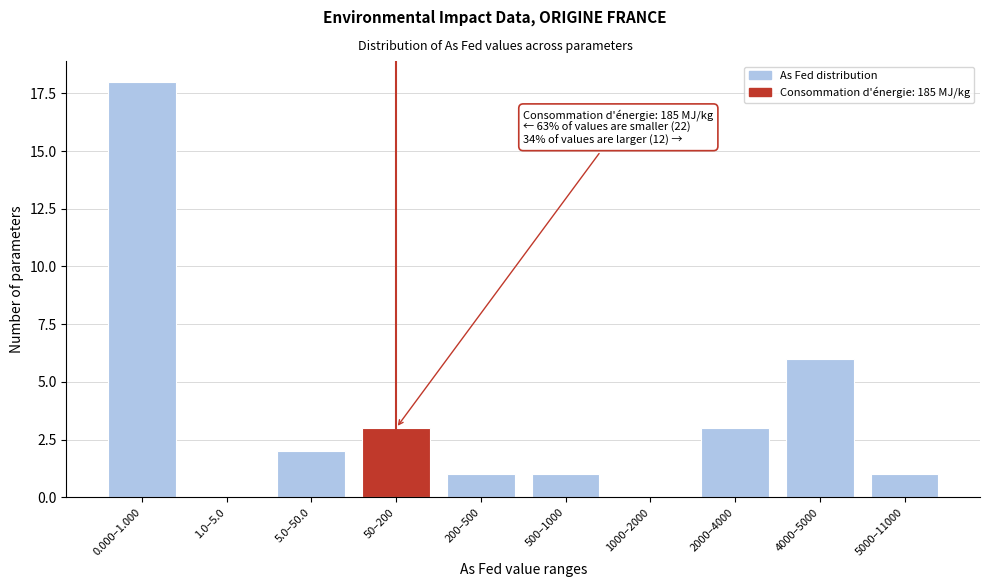

Reading left to right, what are all the values shown in this chart?

0.000–1.000=18	1.0–5.0=0	5.0–50.0=2	50–200=3	200–500=1	500–1000=1	1000–2000=0	2000–4000=3	4000–5000=6	5000–11000=1